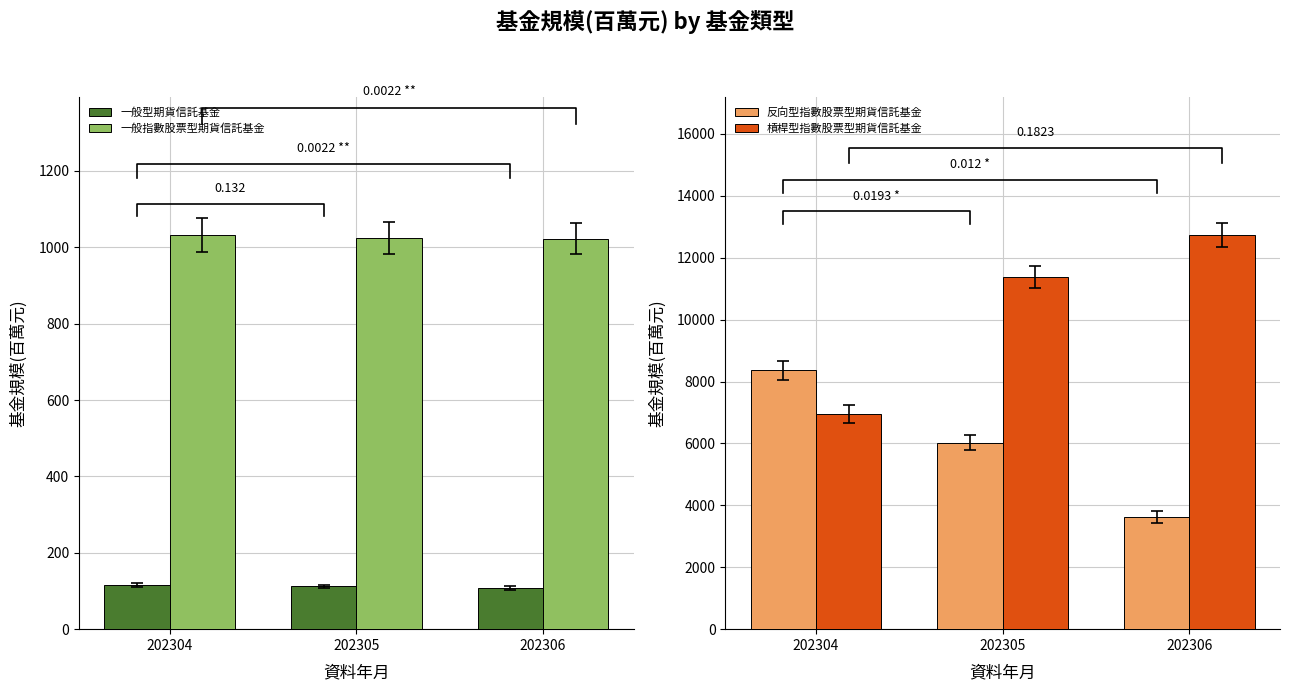

Rank the series by their maximum value, from highest to lowest.

槓桿型指數股票型期貨信託基金, 反向型指數股票型期貨信託基金, 一般指數股票型期貨信託基金, 一般型期貨信託基金